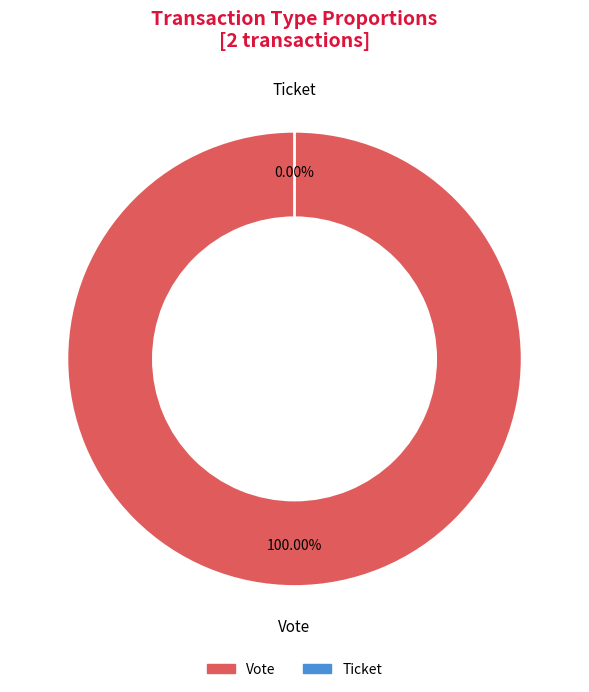

To the nearest percent, what is the combined percentage of Vote and Ticket?

100%